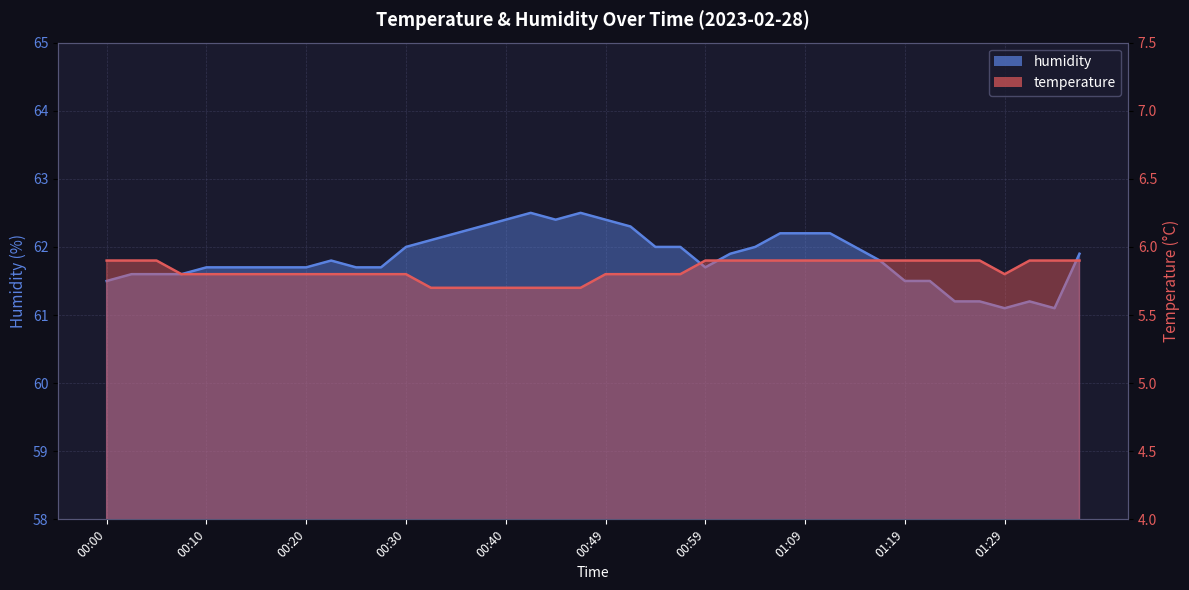

Which label corresponds to the largest value in the chart?

00:42